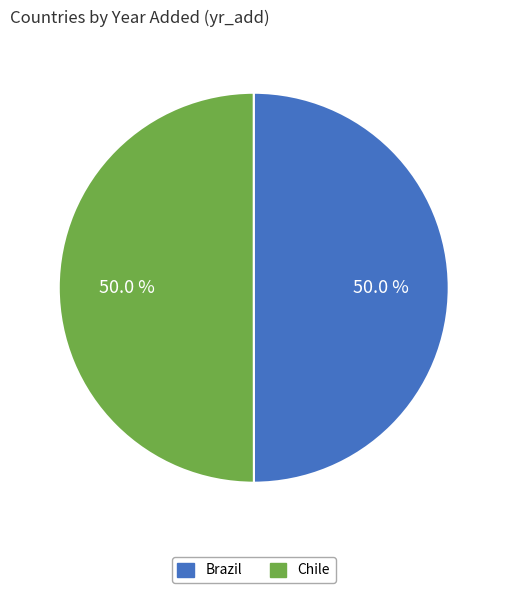

How many segments does this pie chart have?

2